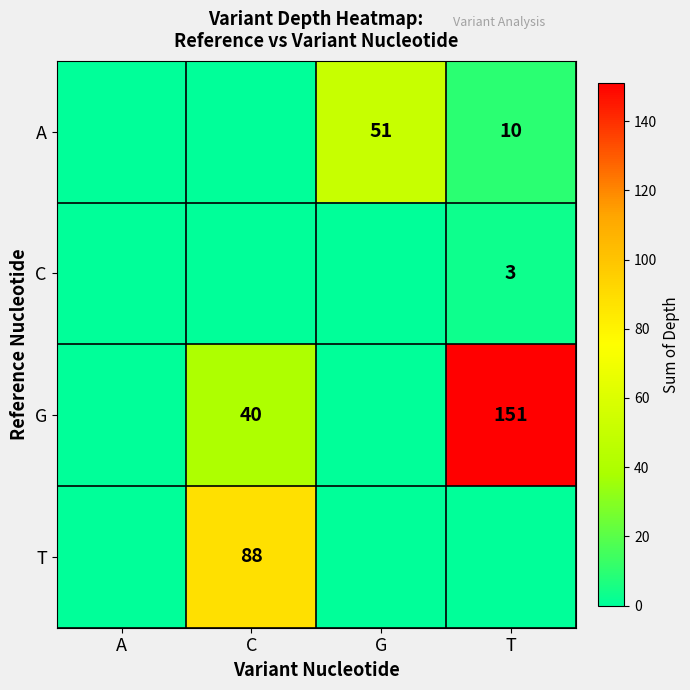

The value of G at C is 40. True or false?

True